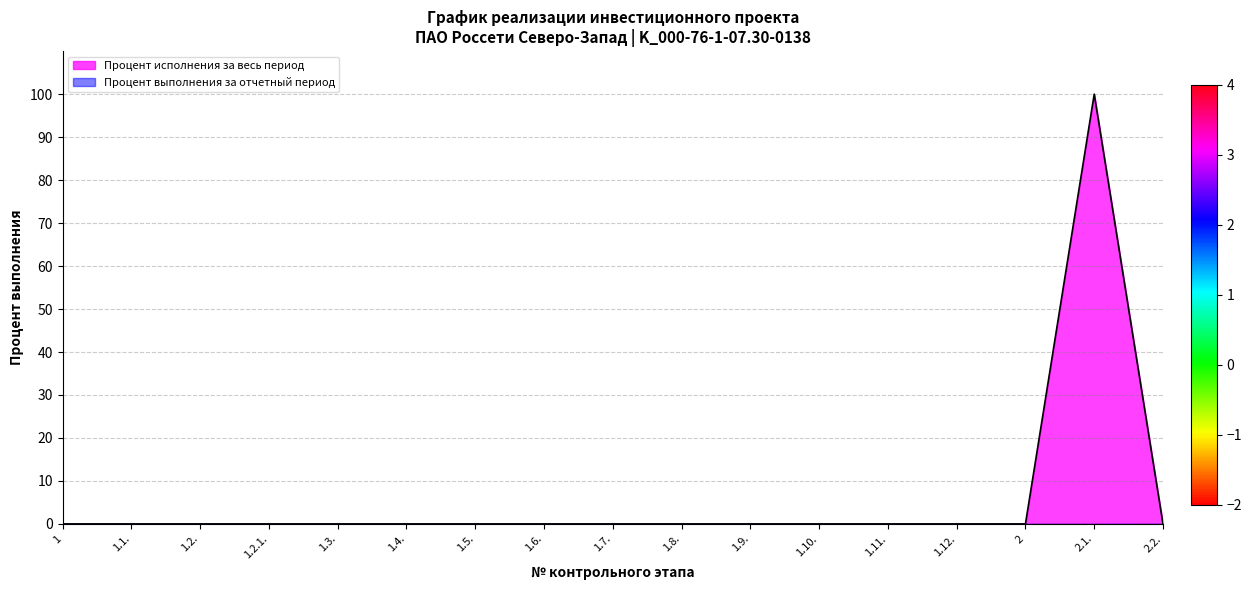

How many values exceed 0?

1